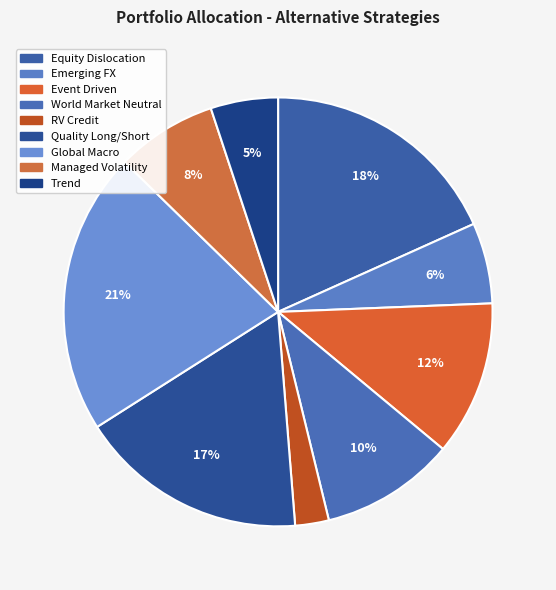

Is it true that World Market Neutral is 23% of the pie?

False